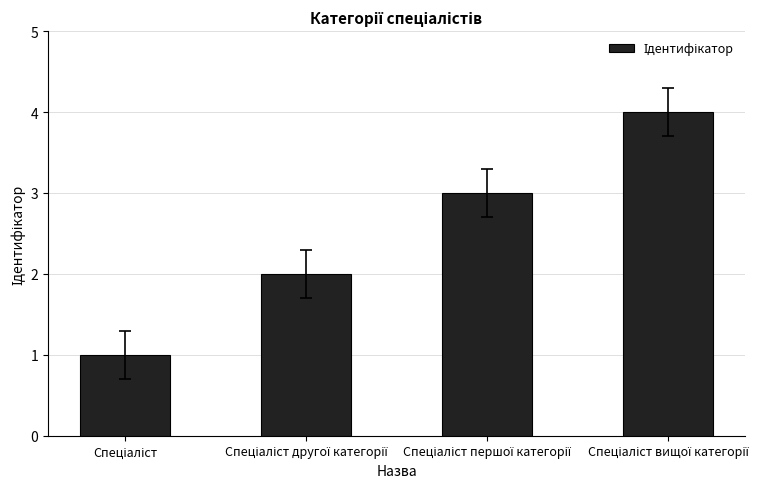

What is the difference between the maximum and minimum values?

3